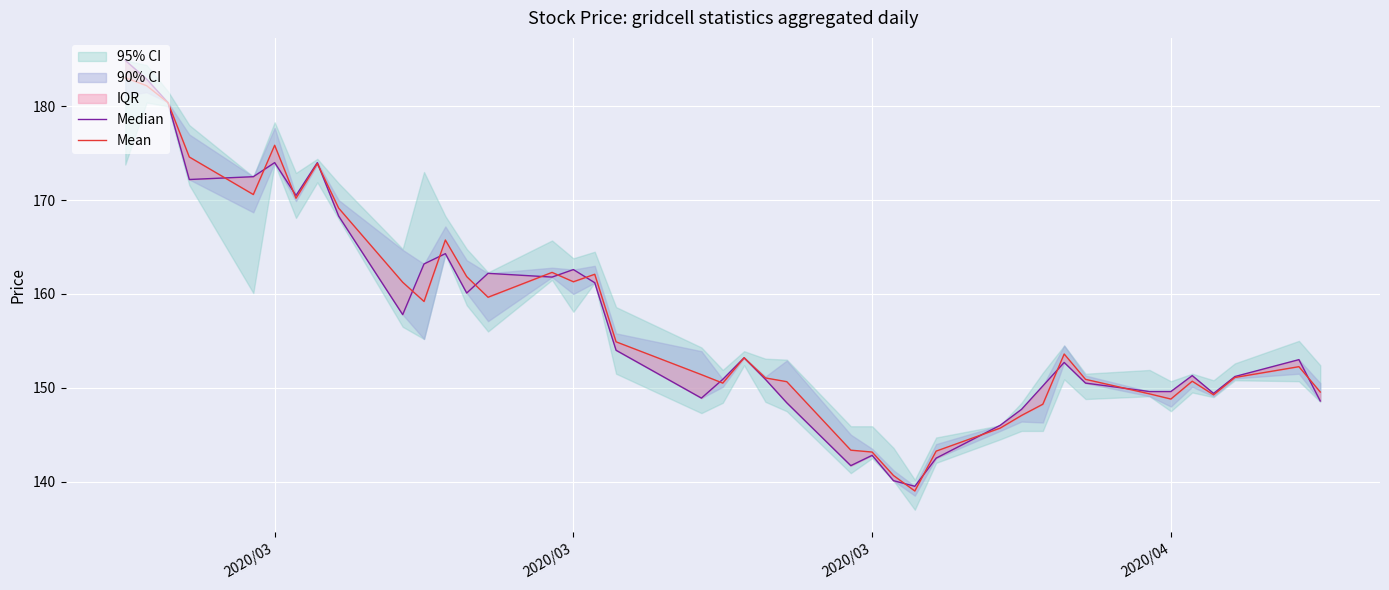

List the series in order of their overall mean, highest first.

Mean, Median